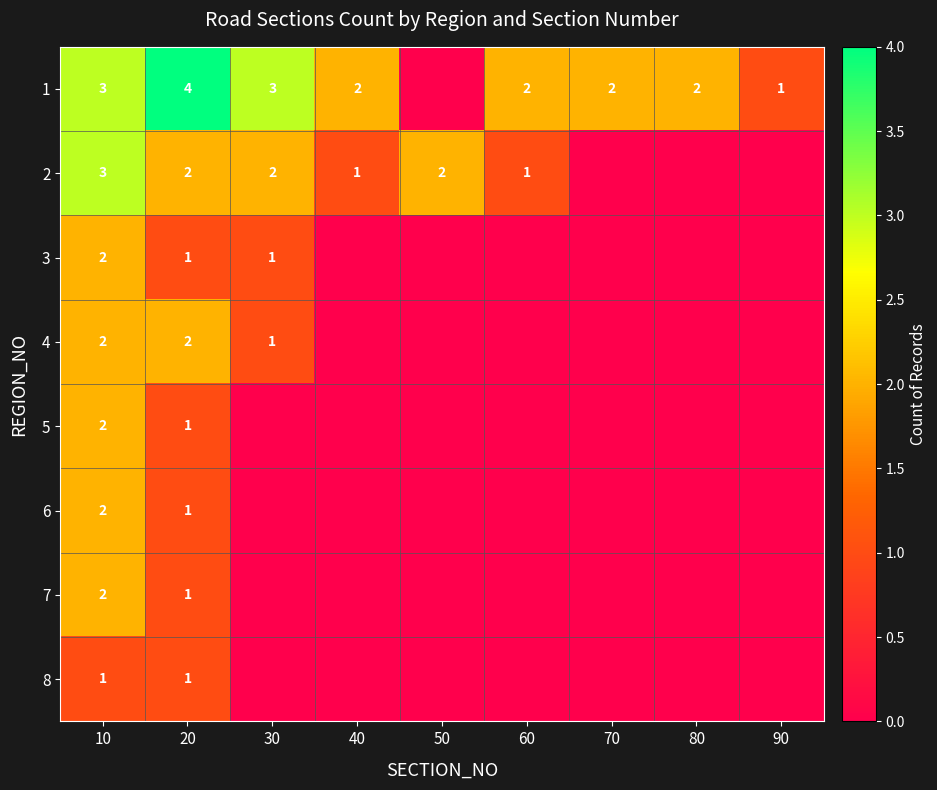

Which has a higher value, 60 or 80?

60